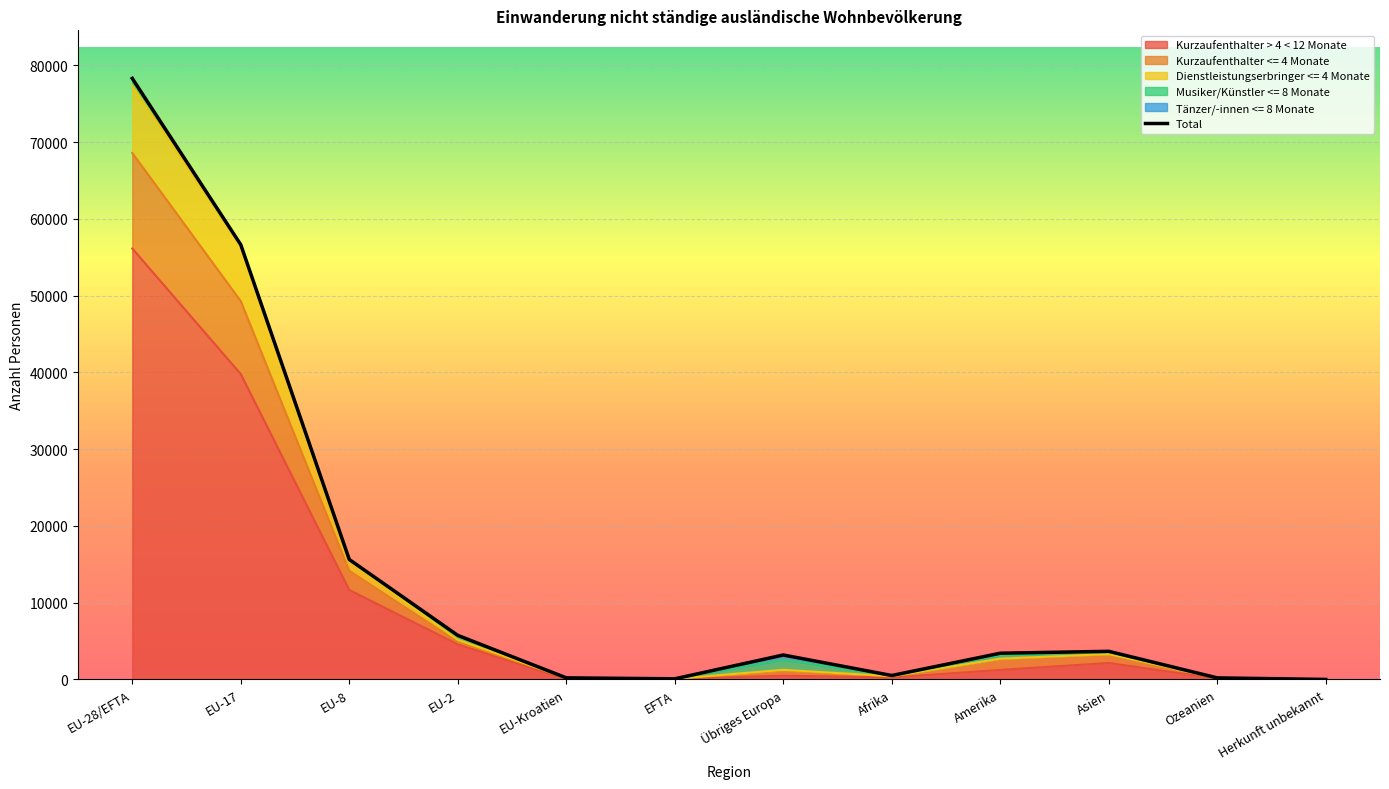

True or false: Kurzaufenthalter <= 4 Monate and Dienstleistungserbringer <= 4 Monate intersect in this chart.

False